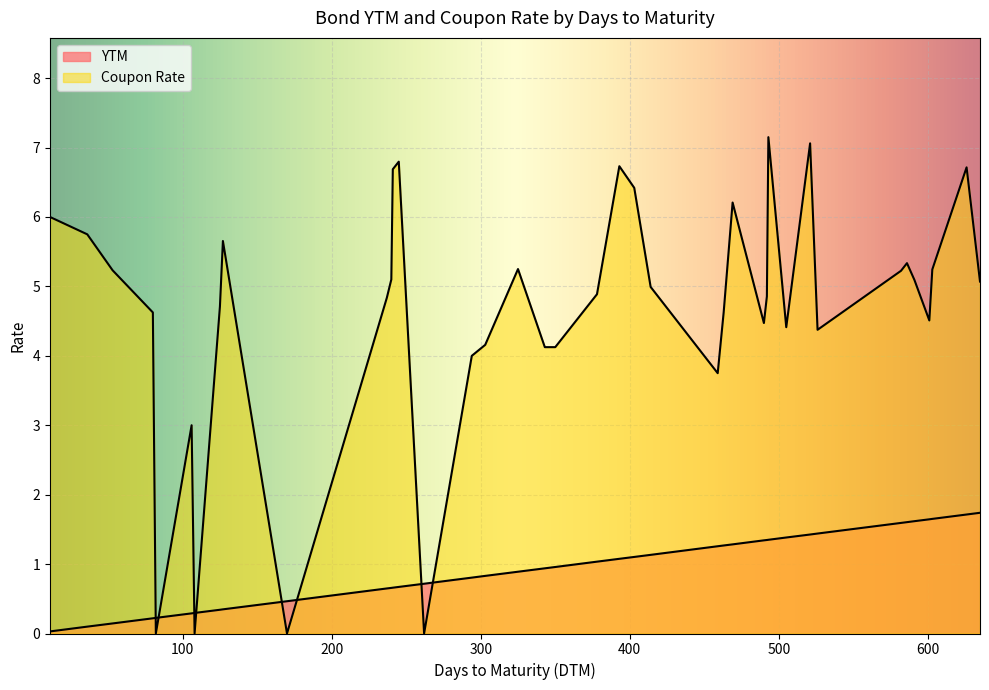

Reading left to right, what are all the values shown in this chart?

YTM: SMPM=0.0	FMICPM=0.1	JGSPM=0.1	PNXPM=0.2	ACRPM-09=0.2	ALIPM-10=0.3	ACRPM-10=0.3	GTCAPH-11=0.3	VLLPM=0.3	PNXPM-12=0.5	GTCAPH-20=0.6	SMPHPM-03=0.7	CPGPM=0.7	BPIPM=0.7	ACRPM-03=0.7	MBTPM-04=0.8	EDCPM=0.8	SMCPM=0.9	PNBPM=0.9	RCBPM-06=1.0	GLOPM=1.0	RCBPM-08=1.1	BDOPM-08=1.1	SLTC=1.1	BDOPM-10=1.3	ALIPM-10-20=1.3	ENNOHL=1.3	AEVPM-11=1.3	FLIPM=1.3	MBTPM-11=1.4	AEVPM-11-20=1.4	UBPPM=1.4	MERPM=1.4	TELPM=1.6	ABSPM=1.6	ROCKPM=1.6	SMPHPM-02=1.6	JGSPM-21=1.7	SLIPM=1.7	TOLPM=1.7
Coupon Rate: SMPM=6.0	FMICPM=5.8	JGSPM=5.2	PNXPM=4.6	ACRPM-09=0.0	ALIPM-10=3.0	ACRPM-10=0.0	GTCAPH-11=4.7	VLLPM=5.7	PNXPM-12=0.0	GTCAPH-20=4.8	SMPHPM-03=5.1	CPGPM=6.7	BPIPM=6.8	ACRPM-03=0.0	MBTPM-04=4.0	EDCPM=4.2	SMCPM=5.2	PNBPM=4.1	RCBPM-06=4.1	GLOPM=4.9	RCBPM-08=6.7	BDOPM-08=6.4	SLTC=5.0	BDOPM-10=3.8	ALIPM-10-20=4.6	ENNOHL=6.2	AEVPM-11=4.5	FLIPM=4.9	MBTPM-11=7.2	AEVPM-11-20=4.4	UBPPM=7.1	MERPM=4.4	TELPM=5.2	ABSPM=5.3	ROCKPM=5.1	SMPHPM-02=4.5	JGSPM-21=5.2	SLIPM=6.7	TOLPM=5.1